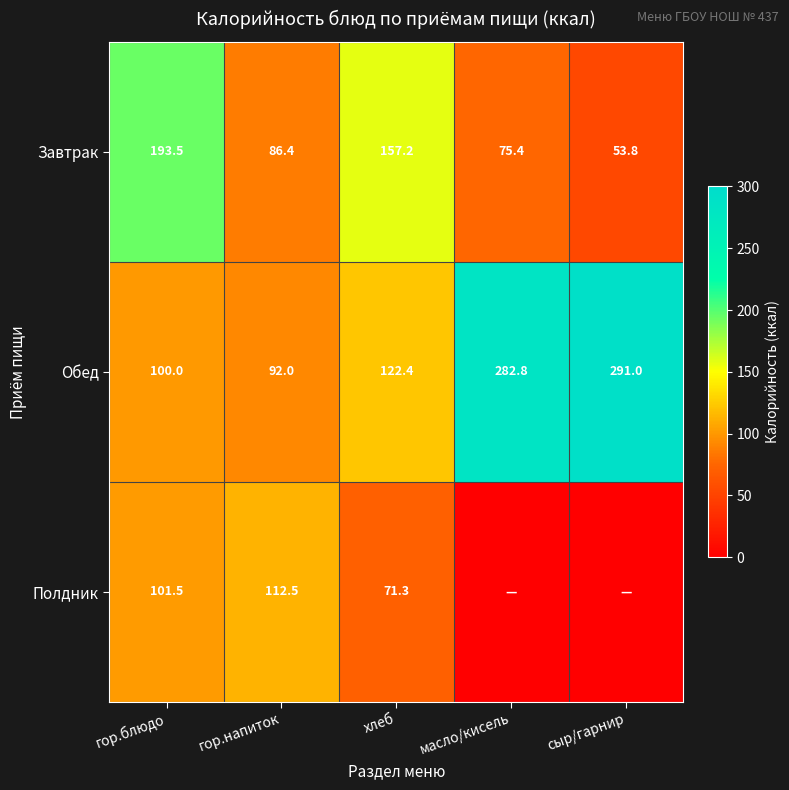

What is the difference between the maximum and second lowest values in the Обед series?

191.0